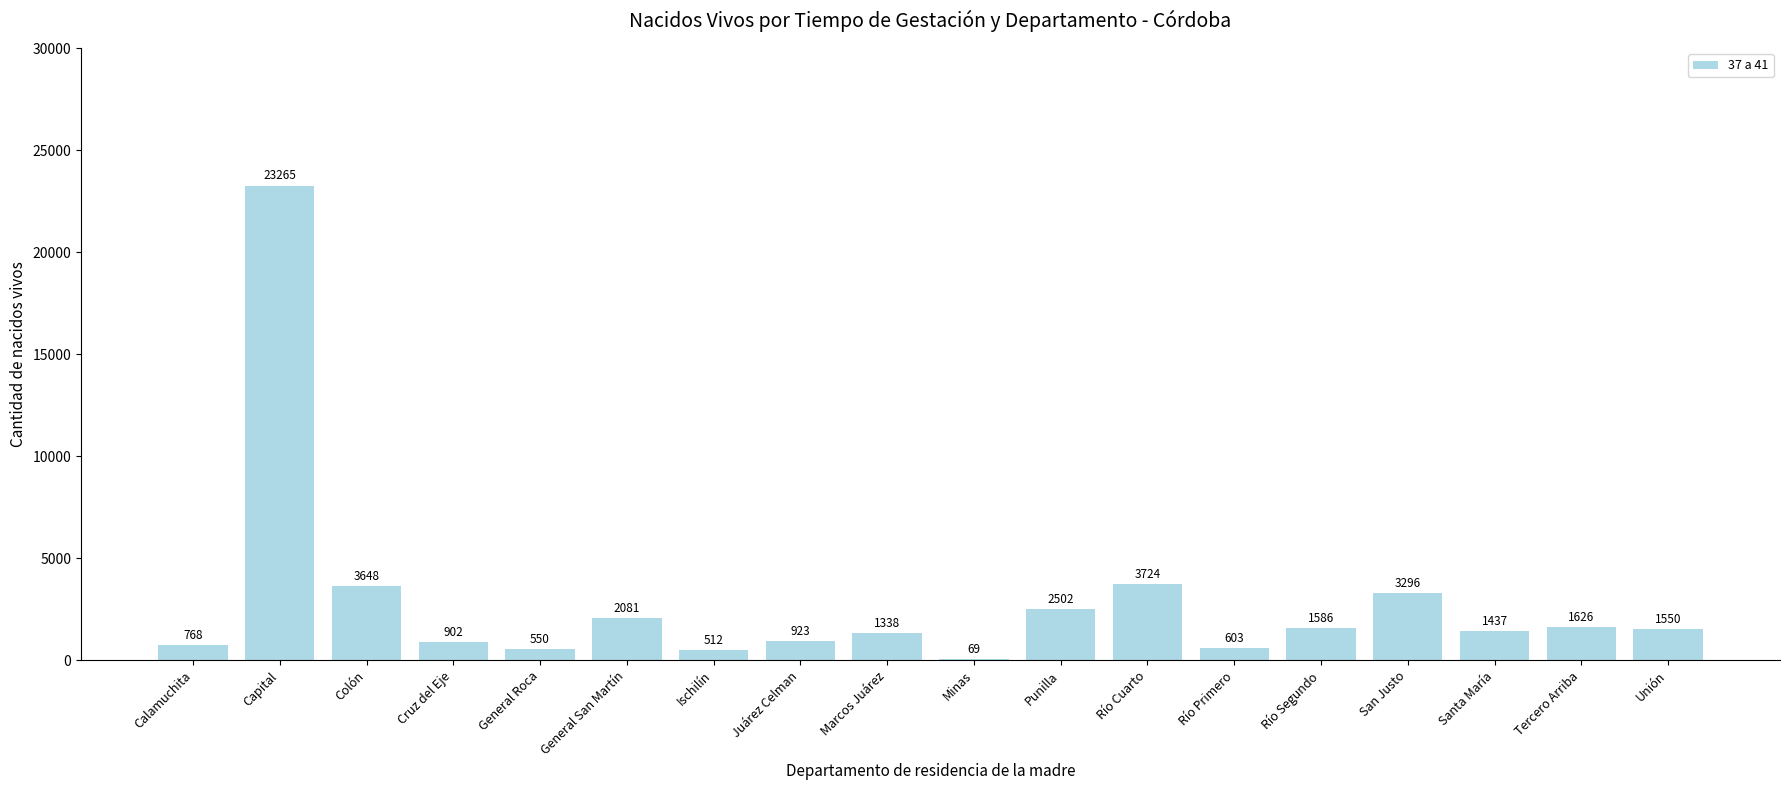

How many data points does each series have?

18